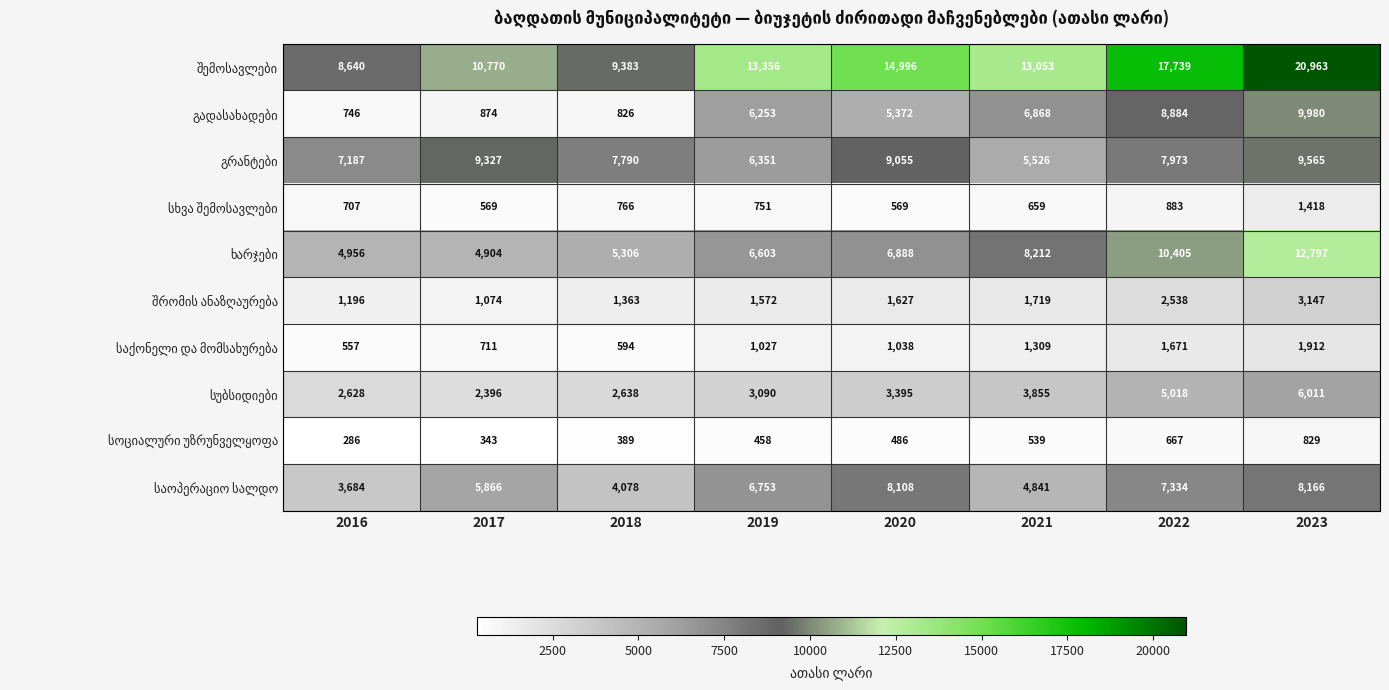

At which category is the sum across all series the highest?

2023